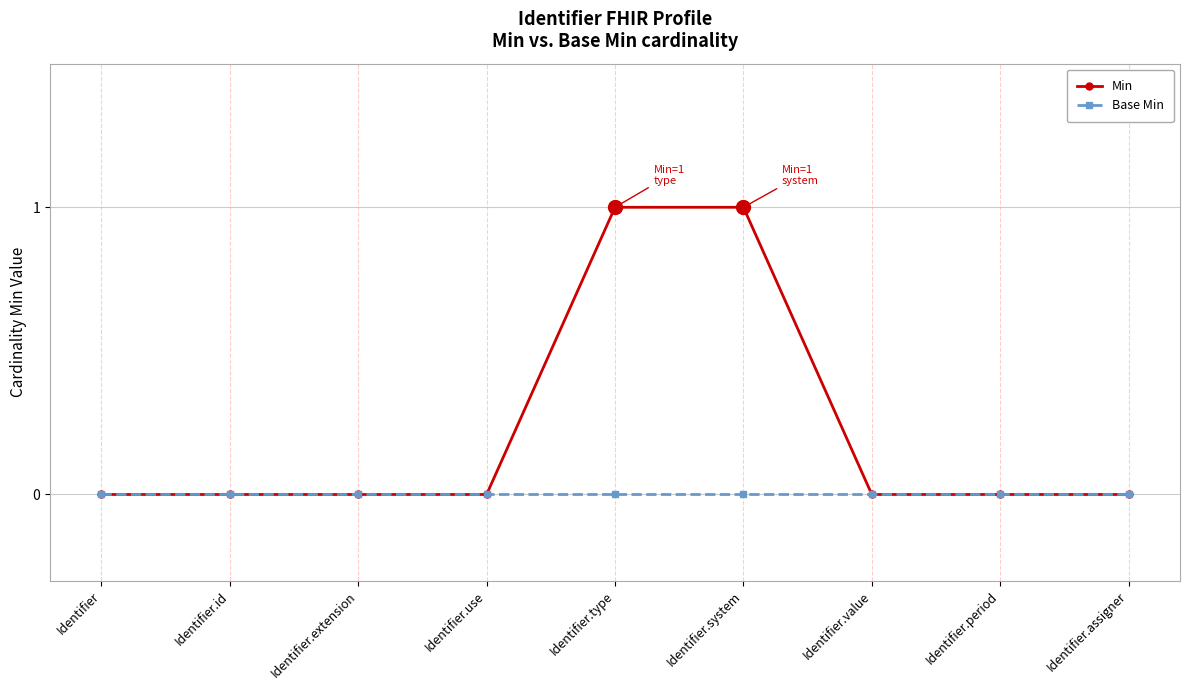

Between Identifier.id and Identifier.type, which series saw the biggest shift?

Min